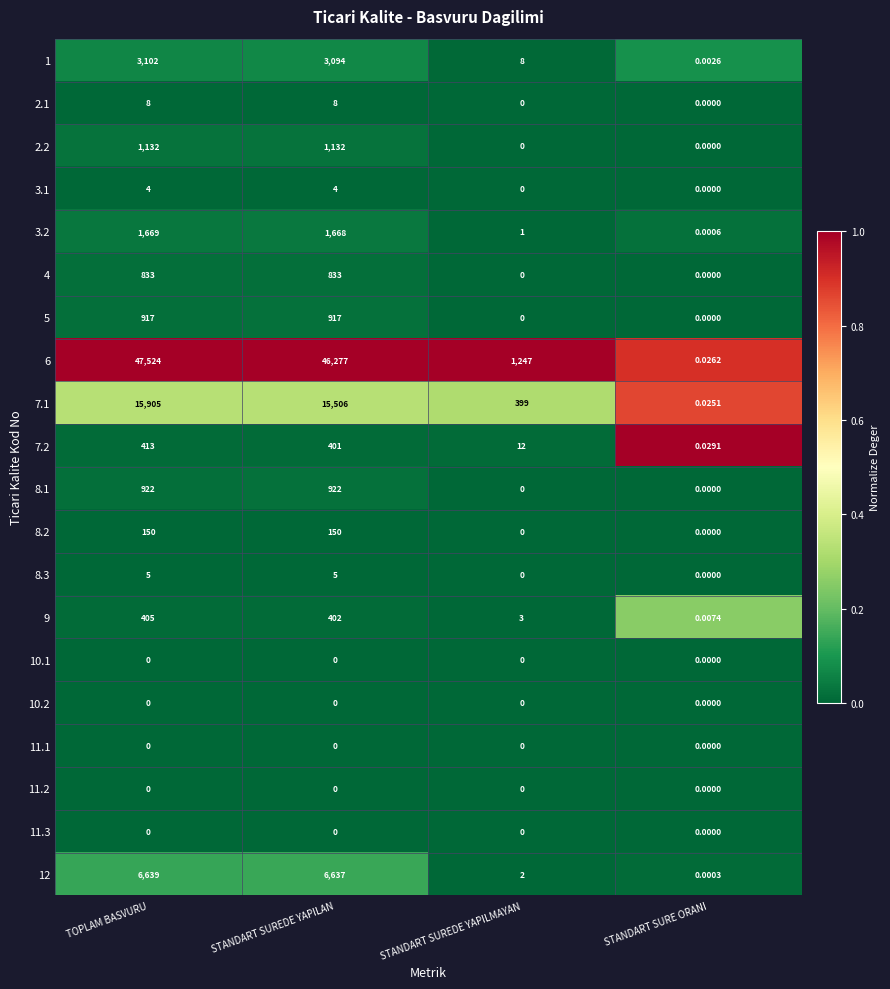

At which category is the sum across all series the highest?

TOPLAM BASVURU